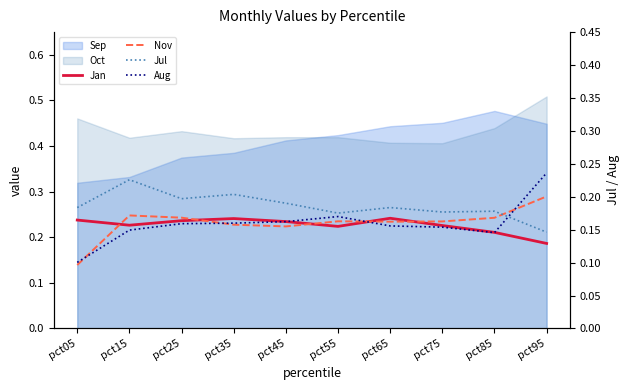

In Nov, how many points are higher than both neighbors (excluding endpoints)?

2